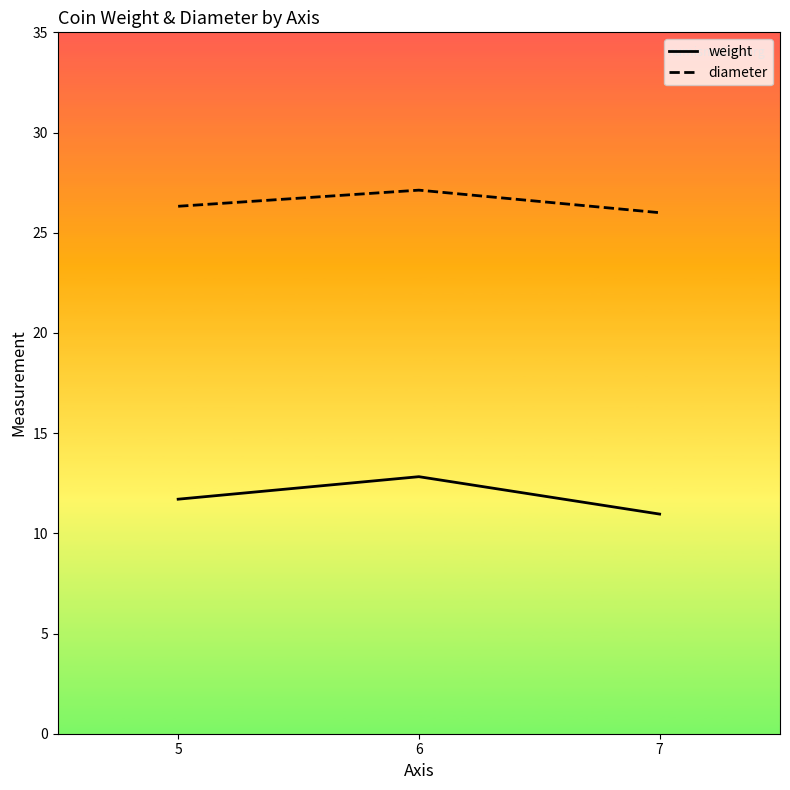

How many diameter values are between 26 and 27?

2